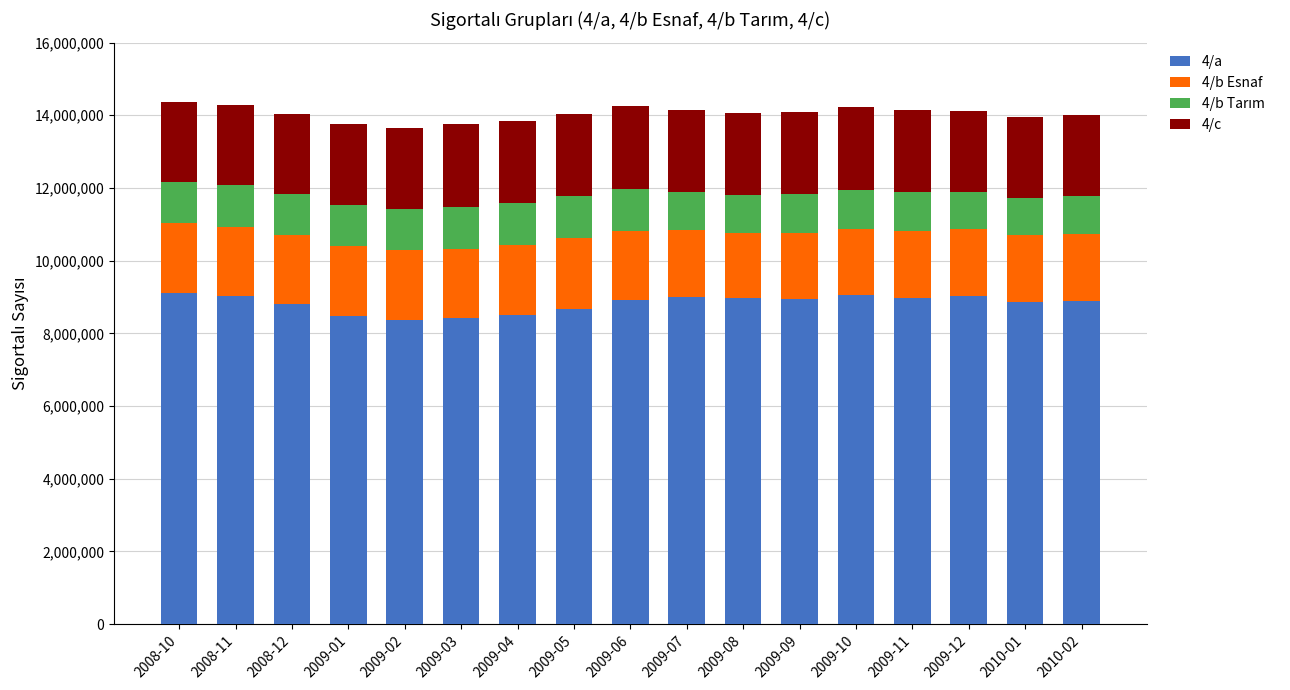

The value of 4/a at 2009-09 is 4538812. True or false?

False